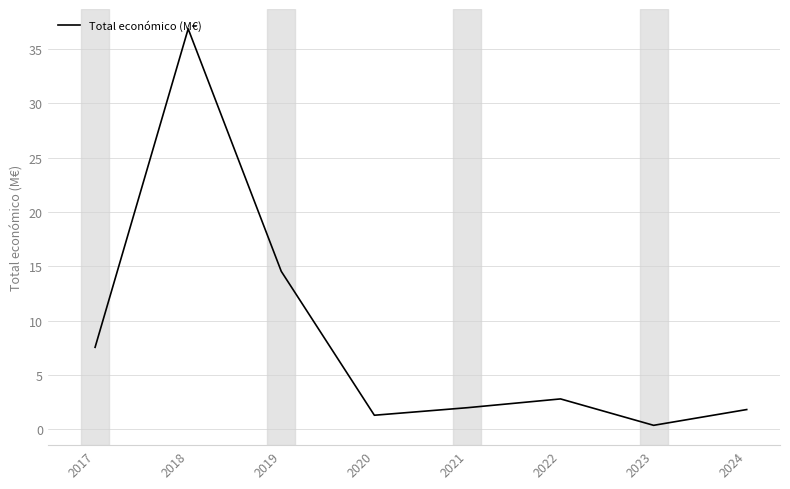

What is the sum of the values at 2023 and 2022?

3.1